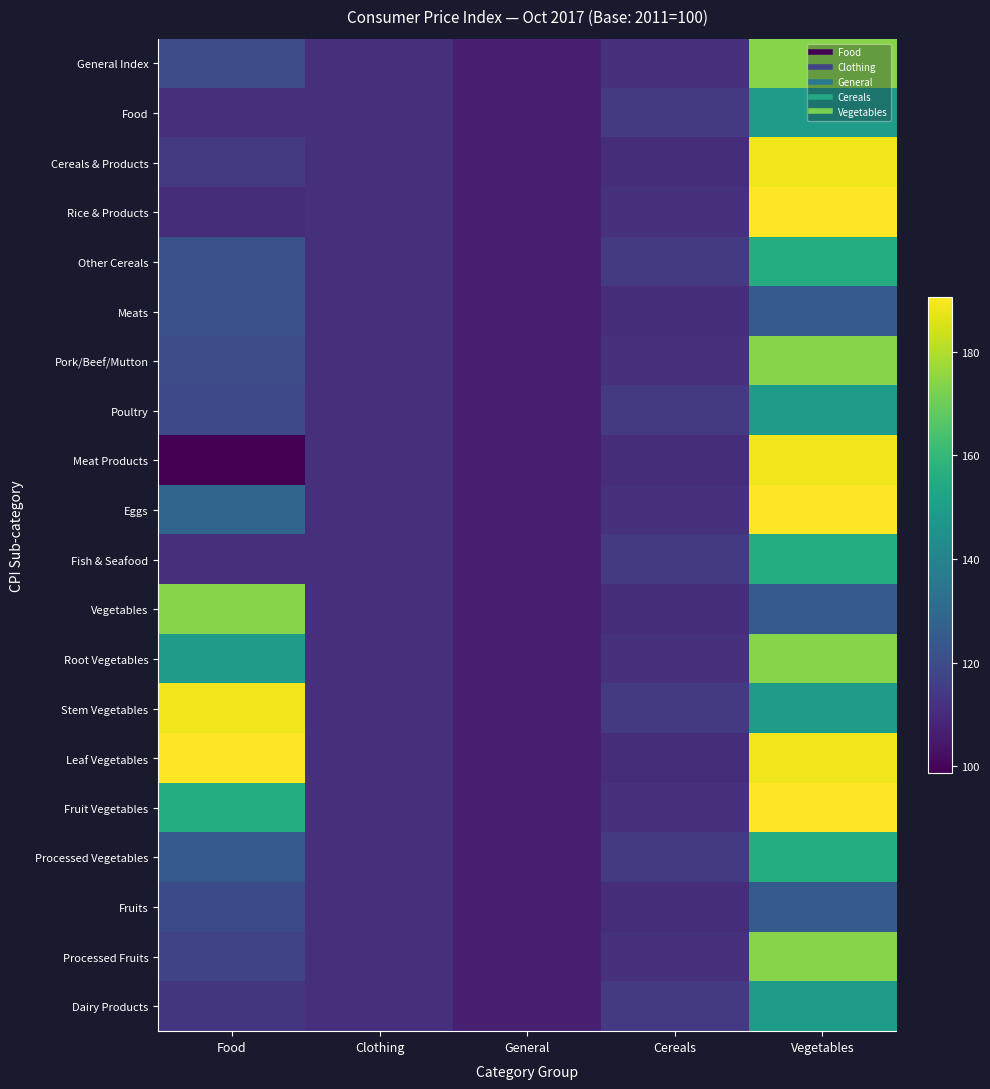

Reading right to left, extract all data points from this chart.

General Index: Vegetables=174.0	Cereals=111.7	General=106.7	Clothing=111.2	Food=120.0
Food: Vegetables=149.1	Cereals=114.4	General=106.7	Clothing=111.2	Food=111.7
Cereals & Products: Vegetables=188.6	Cereals=110.7	General=106.7	Clothing=111.2	Food=114.4
Rice & Products: Vegetables=190.6	Cereals=111.7	General=106.7	Clothing=111.2	Food=110.7
Other Cereals: Vegetables=155.6	Cereals=114.4	General=106.7	Clothing=111.2	Food=121.7
Meats: Vegetables=124.6	Cereals=110.7	General=106.7	Clothing=111.2	Food=122.0
Pork/Beef/Mutton: Vegetables=174.0	Cereals=111.7	General=106.7	Clothing=111.2	Food=120.6
Poultry: Vegetables=149.1	Cereals=114.4	General=106.7	Clothing=111.2	Food=119.0
Meat Products: Vegetables=188.6	Cereals=110.7	General=106.7	Clothing=111.2	Food=98.7
Eggs: Vegetables=190.6	Cereals=111.7	General=106.7	Clothing=111.2	Food=128.2
Fish & Seafood: Vegetables=155.6	Cereals=114.4	General=106.7	Clothing=111.2	Food=111.0
Vegetables: Vegetables=124.6	Cereals=110.7	General=106.7	Clothing=111.2	Food=174.0
Root Vegetables: Vegetables=174.0	Cereals=111.7	General=106.7	Clothing=111.2	Food=149.1
Stem Vegetables: Vegetables=149.1	Cereals=114.4	General=106.7	Clothing=111.2	Food=188.6
Leaf Vegetables: Vegetables=188.6	Cereals=110.7	General=106.7	Clothing=111.2	Food=190.6
Fruit Vegetables: Vegetables=190.6	Cereals=111.7	General=106.7	Clothing=111.2	Food=155.6
Processed Vegetables: Vegetables=155.6	Cereals=114.4	General=106.7	Clothing=111.2	Food=124.6
Fruits: Vegetables=124.6	Cereals=110.7	General=106.7	Clothing=111.2	Food=119.4
Processed Fruits: Vegetables=174.0	Cereals=111.7	General=106.7	Clothing=111.2	Food=117.7
Dairy Products: Vegetables=149.1	Cereals=114.4	General=106.7	Clothing=111.2	Food=112.4